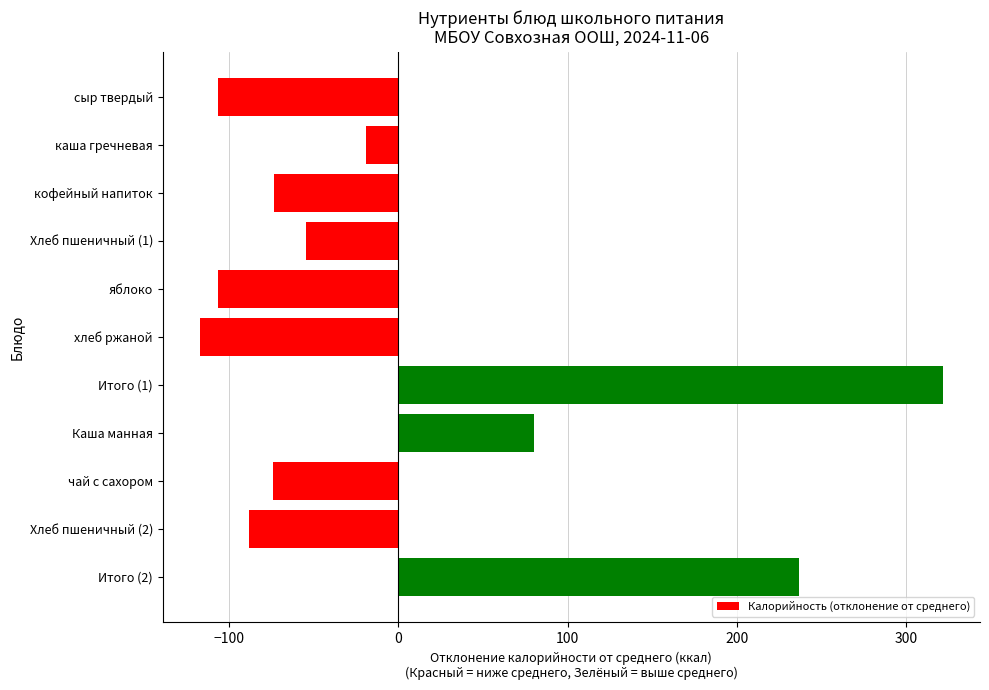

What position from the bottom is каша гречневая?

10